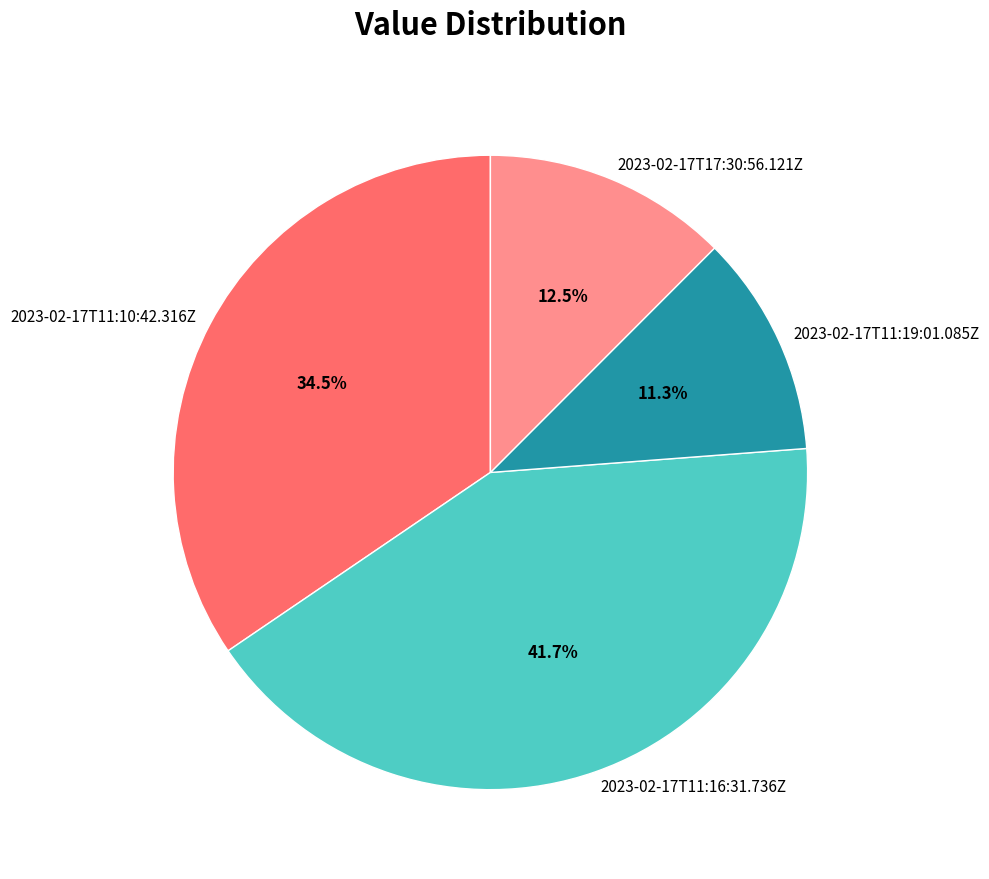

Count the number of slices in the pie.

4